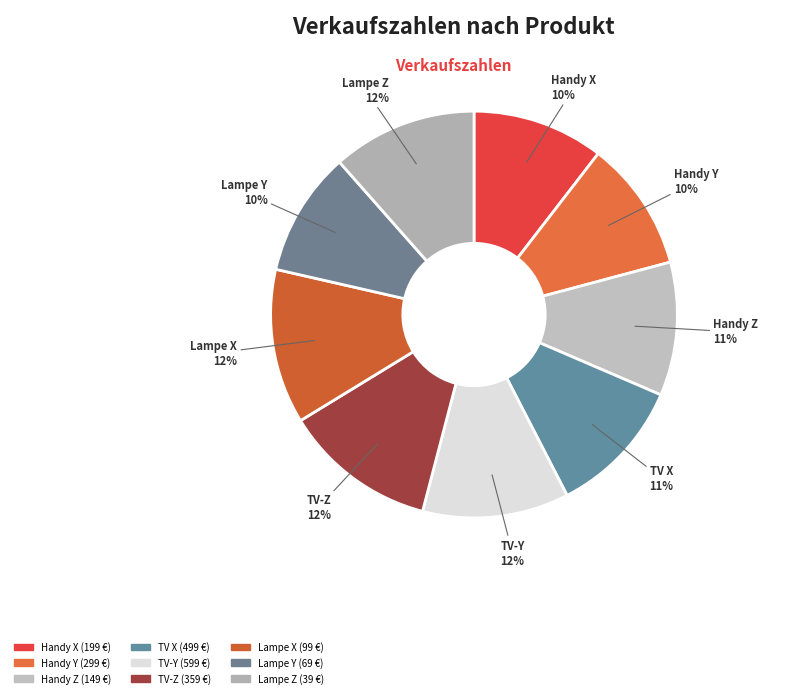

How many segments does this pie chart have?

9